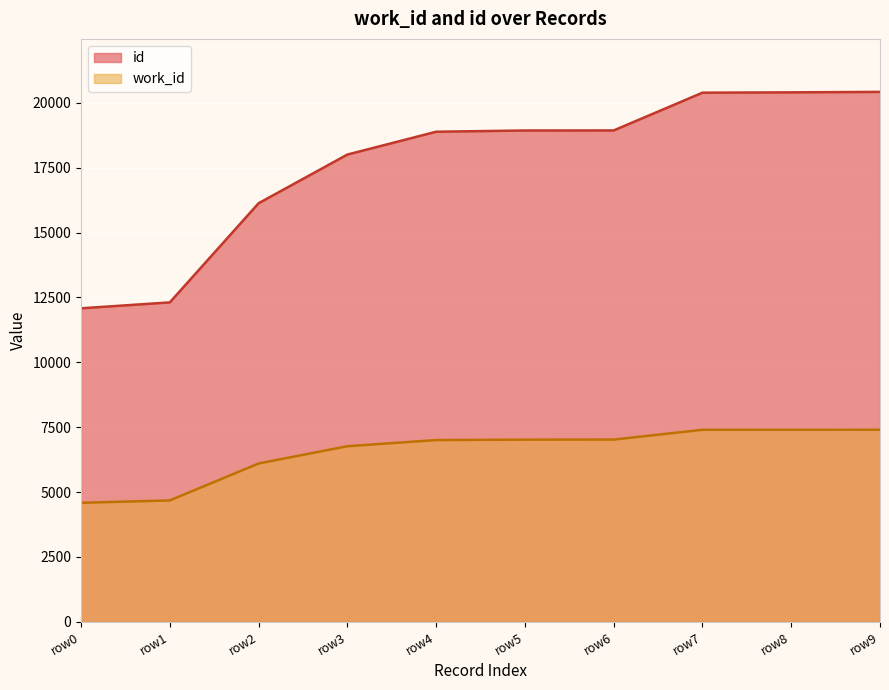

At which label is work_id closest to 5993?

row2